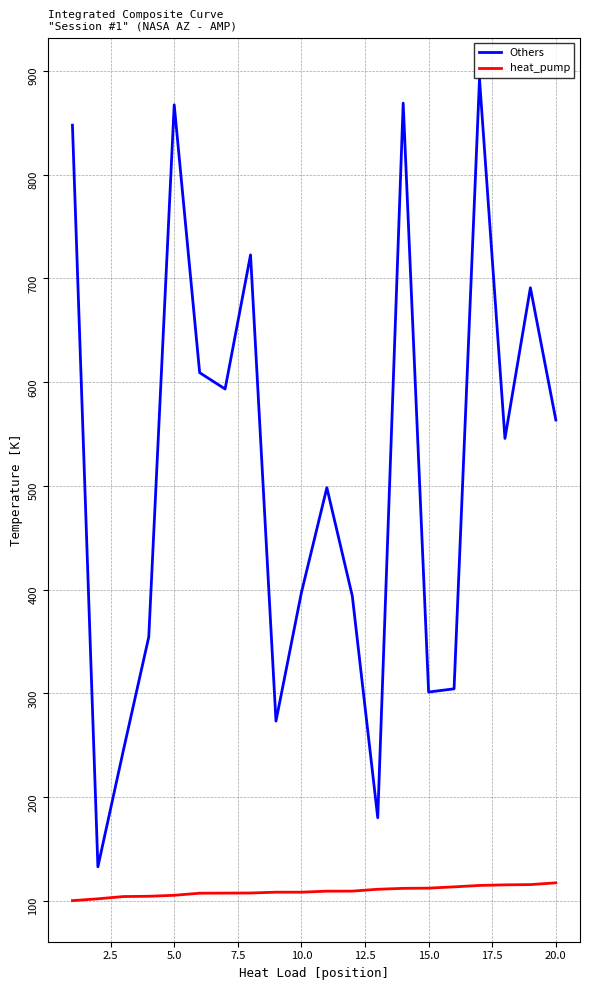

Which series has the largest range (max minus min)?

Others